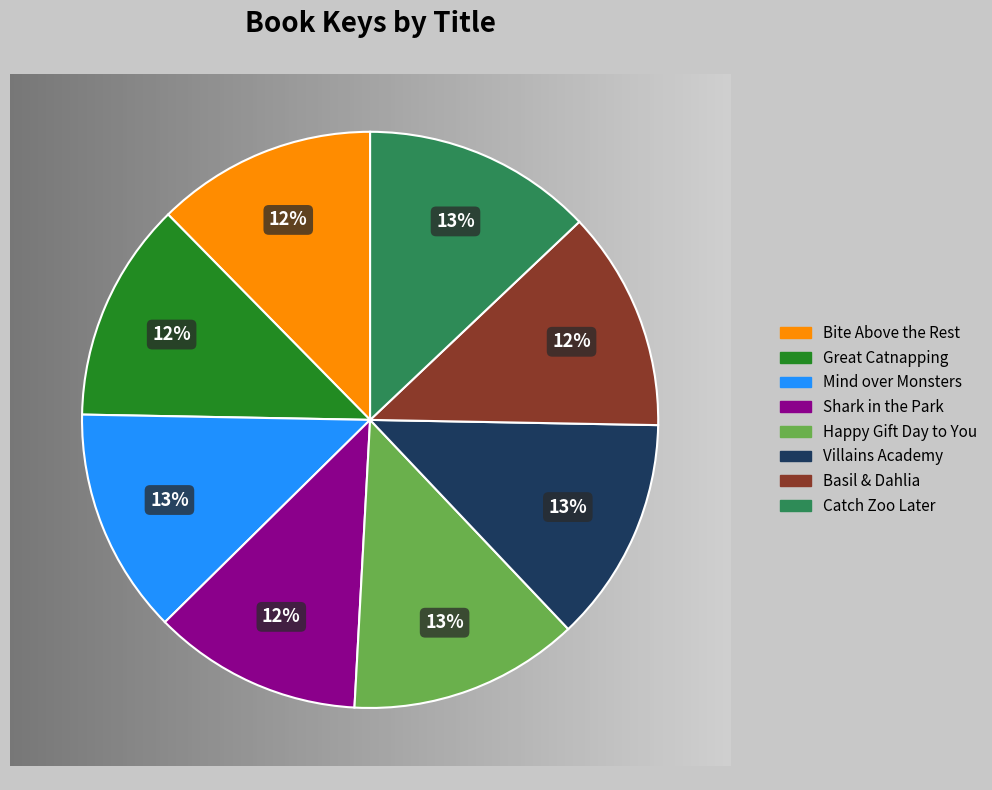

Is the sum of Bite Above the Rest and Villains Academy greater than half?

No